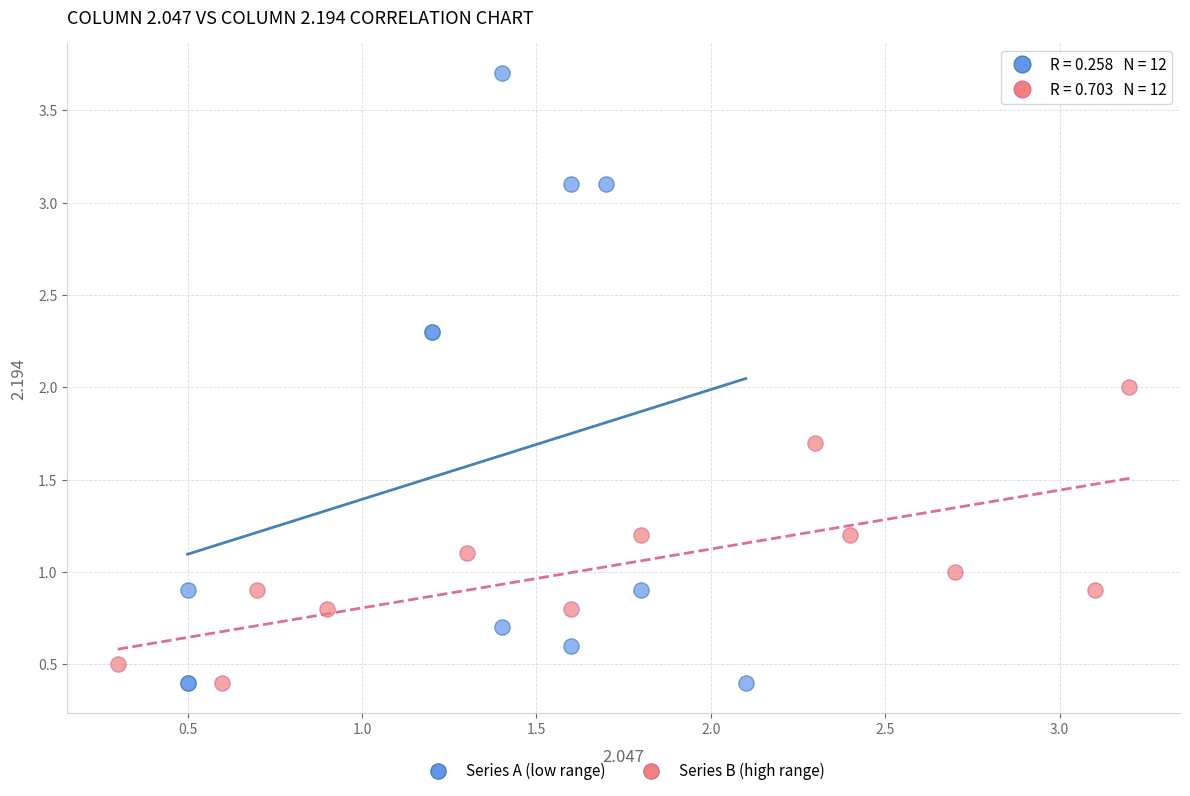

Which series contains the highest Y value?

Series A (low range)